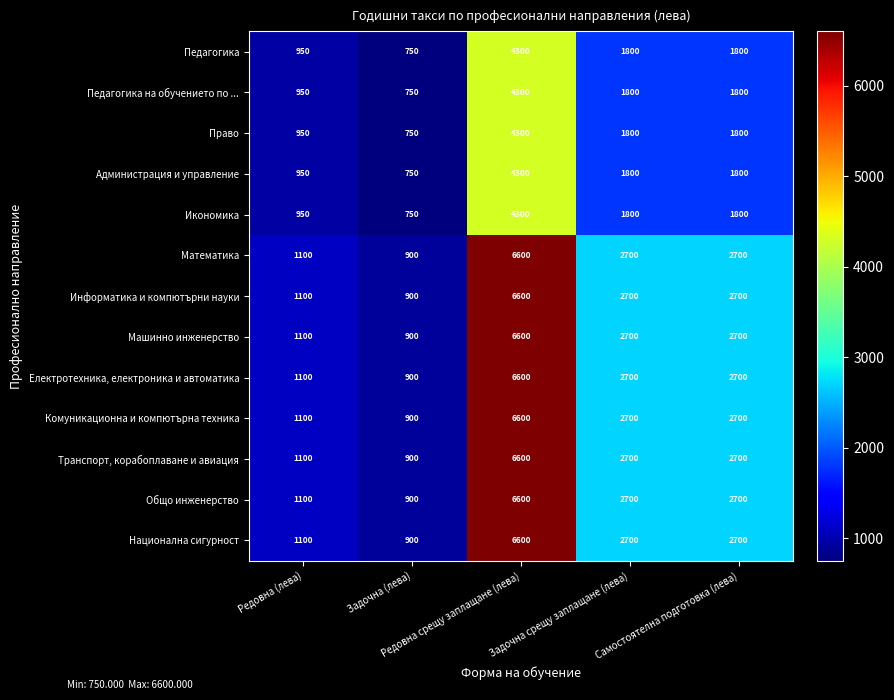

How many values in the Машинно инженерство series are below 2700?

2